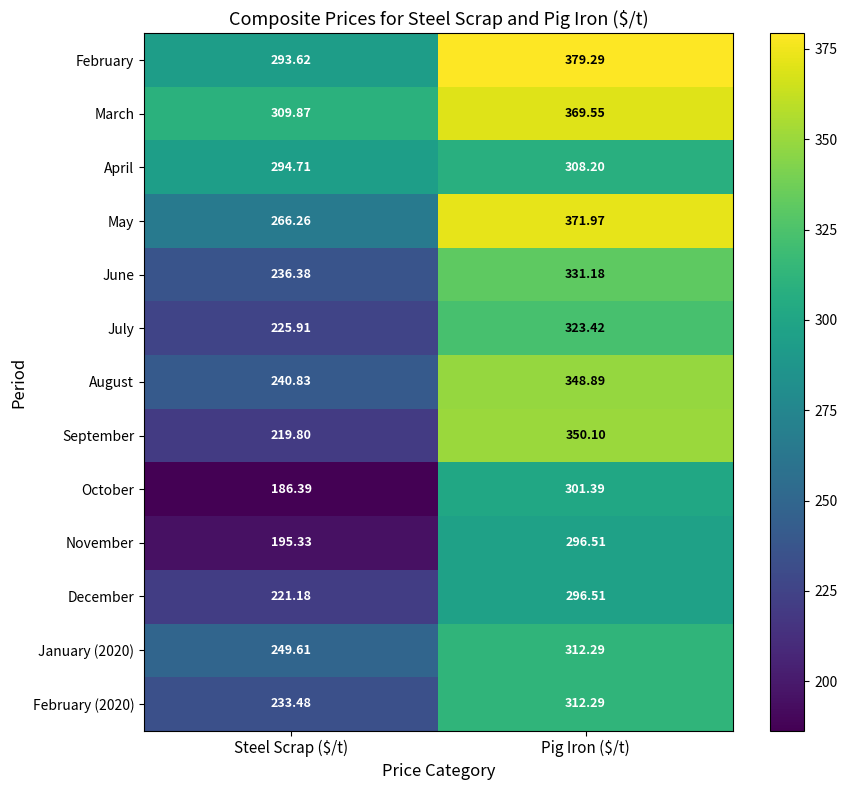

Which series has the largest total across all categories?

March